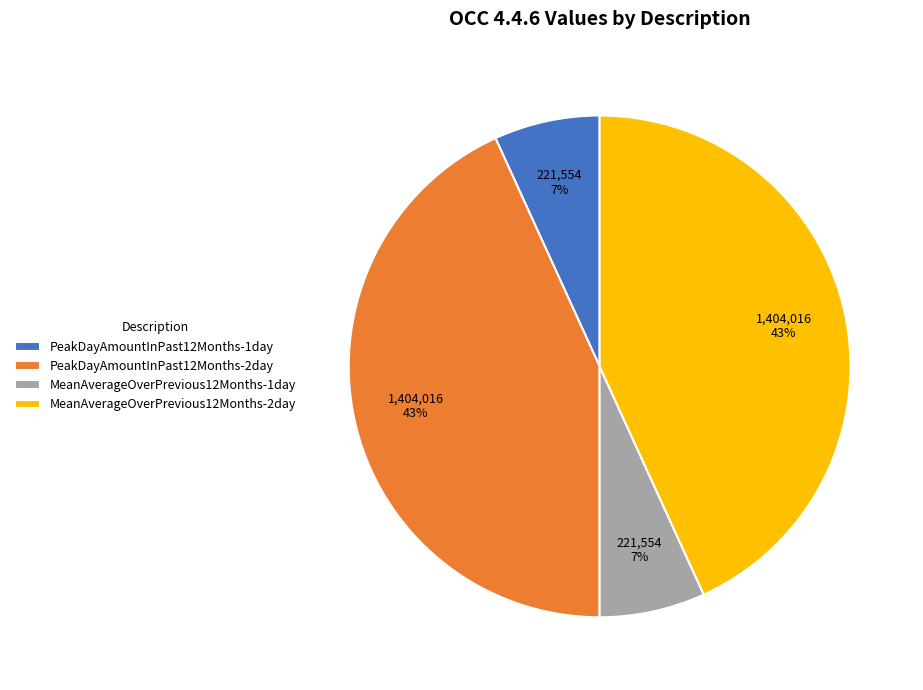

Is MeanAverageOverPrevious12Months-2day the majority of the pie?

No